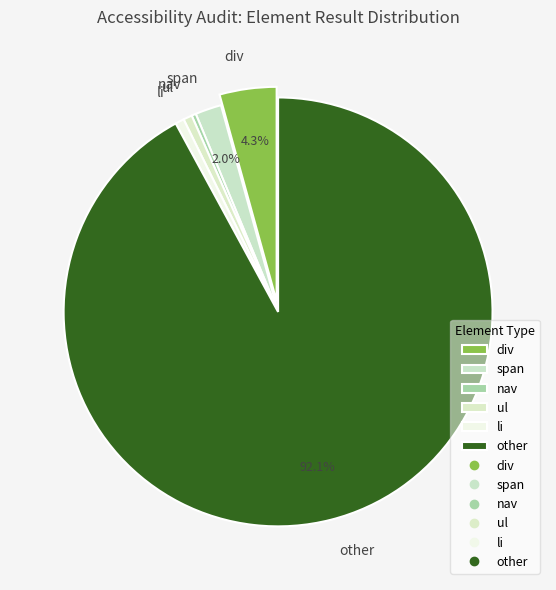

Is the sum of ul and nav greater than half?

No